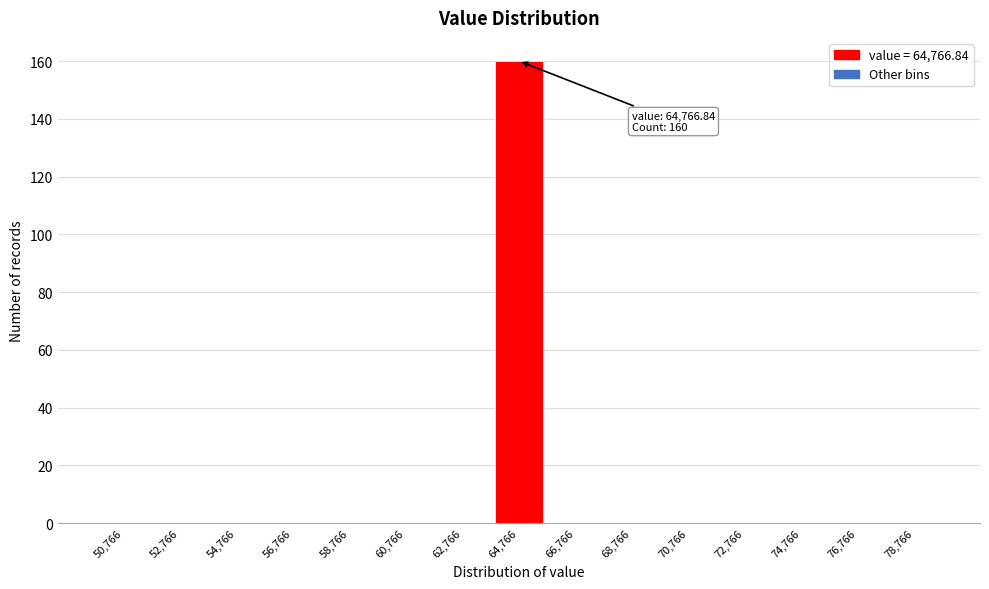

Reading left to right, what are all the values shown in this chart?

50,766=0	52,766=0	54,766=0	56,766=0	58,766=0	60,766=0	62,766=0	64,766=160	66,766=0	68,766=0	70,766=0	72,766=0	74,766=0	76,766=0	78,766=0